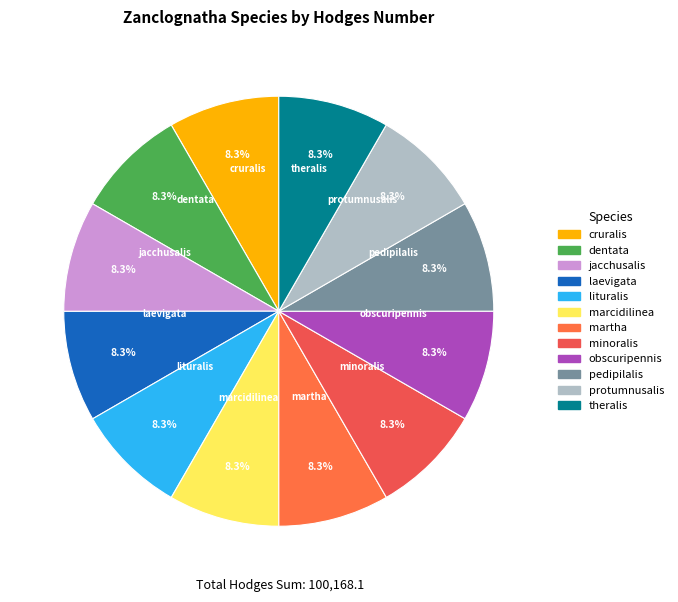

Does any single category account for the majority?

No